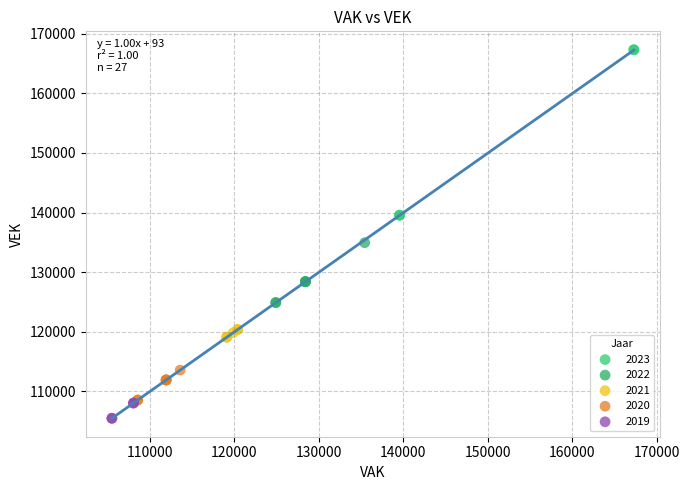

Which series contains the lowest Y value?

2019